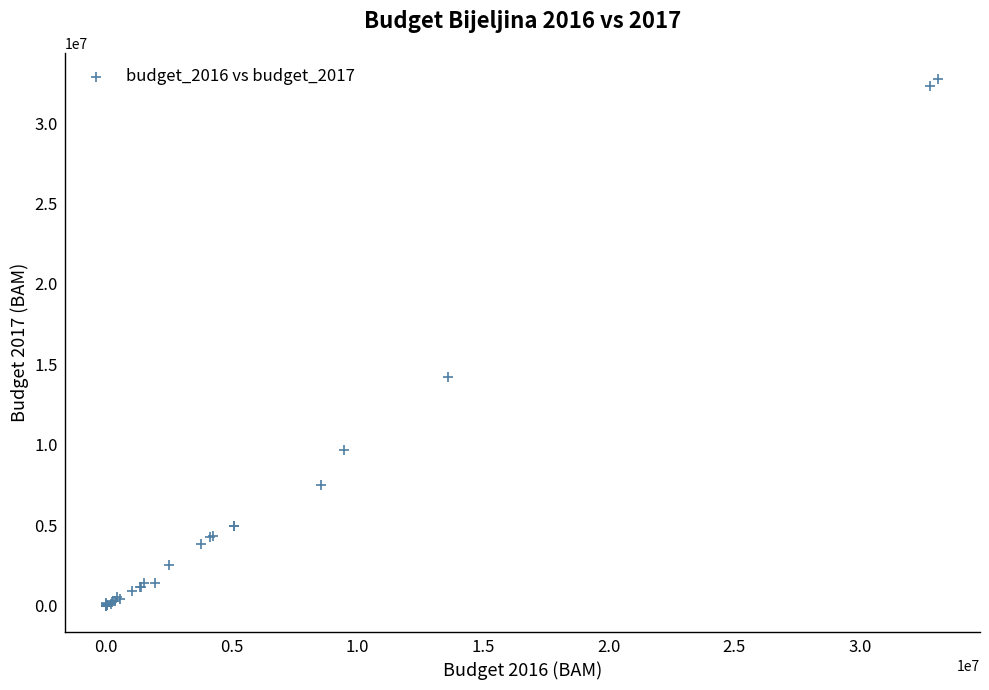

What Y value in the scatter plot is closest to 16363635?

14188945